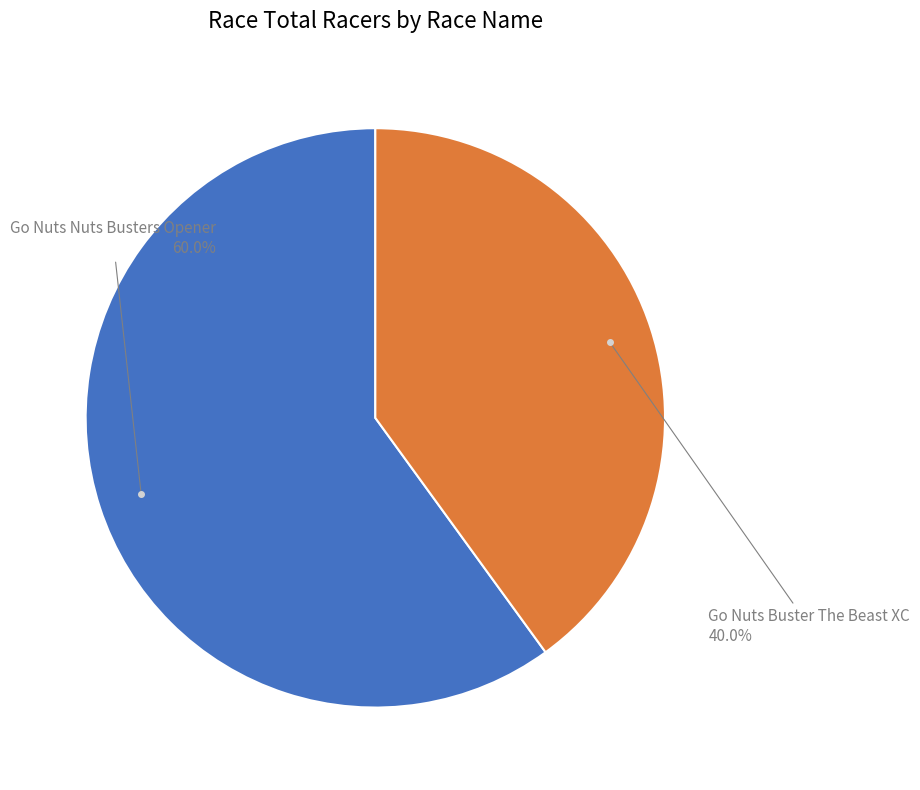

Is there any slice that represents more than half of the pie?

Yes